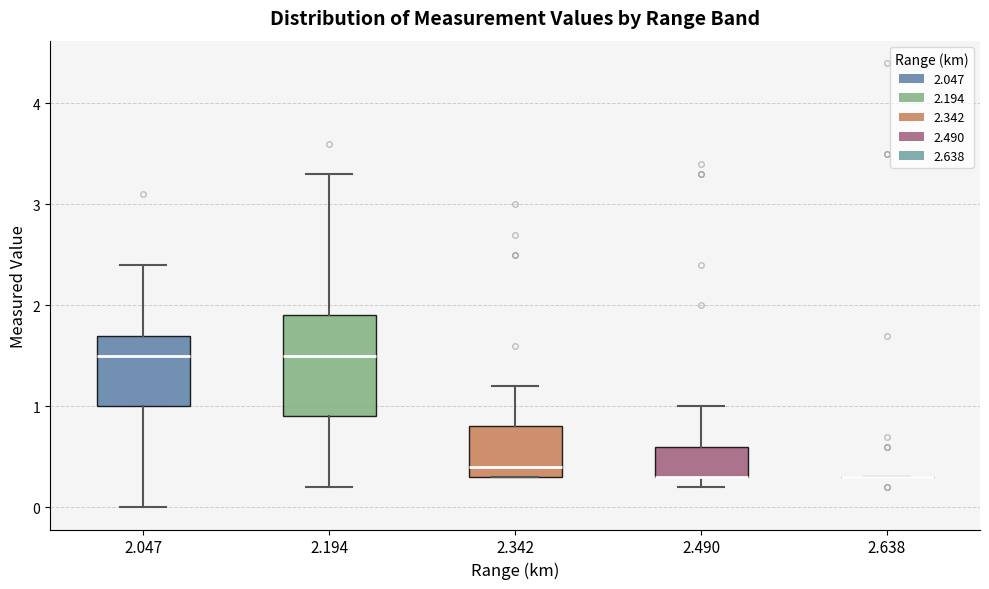

Reading left to right, read every box against the y-axis: the position of its median line, the range the box covers, and the ends of its whiskers. The values are not printed on the chart, so give them approximately, as read against the axis.

2.047: median 1.5, box 1.0 to 1.7, whiskers 0.0 to 2.4
2.194: median 1.5, box 0.9 to 1.9, whiskers 0.2 to 3.3
2.342: median 0.4, box 0.3 to 0.8, whiskers 0.3 to 1.2
2.490: median 0.3 (drawn on the box's lower edge), box 0.3 to 0.6, whiskers 0.2 to 1.0
2.638: box collapsed to a line at 0.3, whiskers 0.3 to 0.3